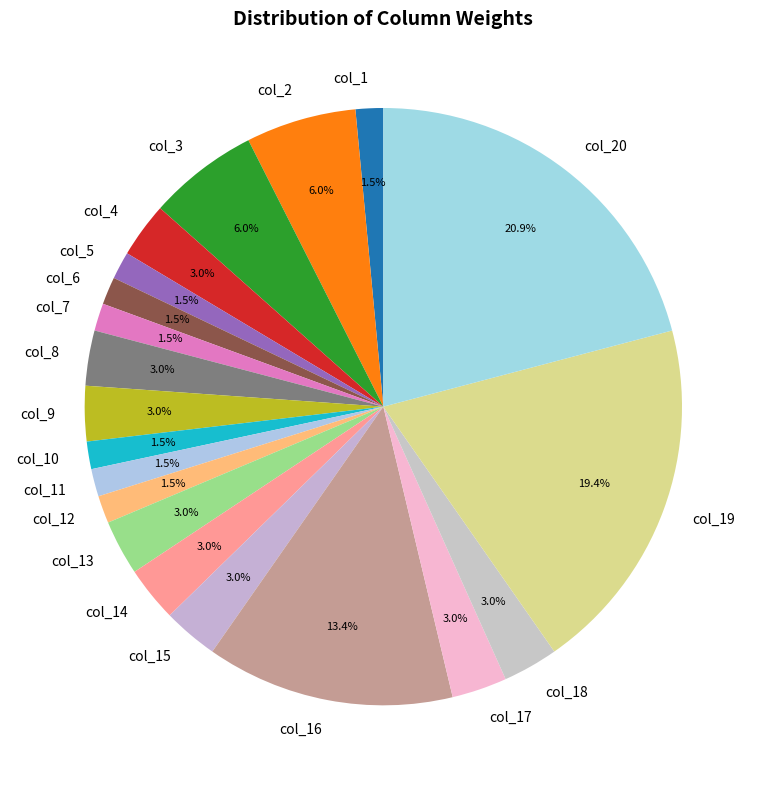

Is the sum of col_15 and col_18 greater than half?

No